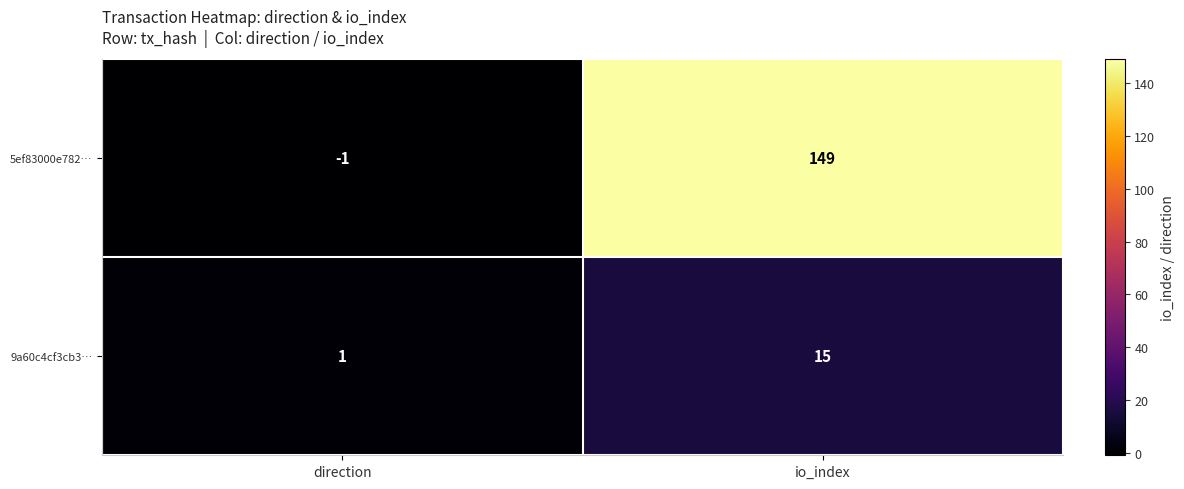

Which series has the largest total across all categories?

5ef83000e782…